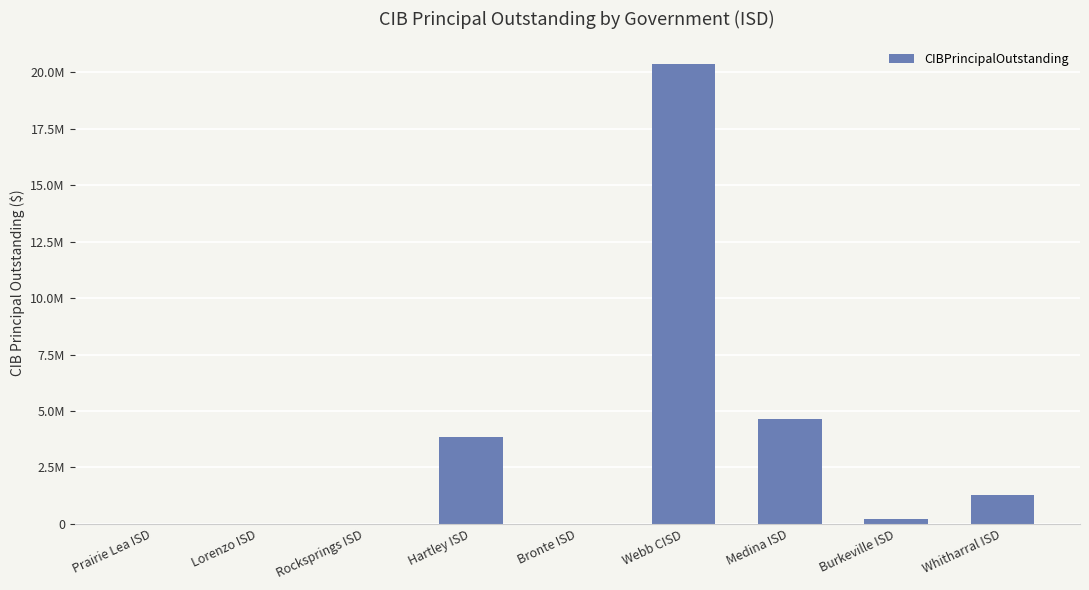

The value at Burkeville ISD is 301306. True or false?

False